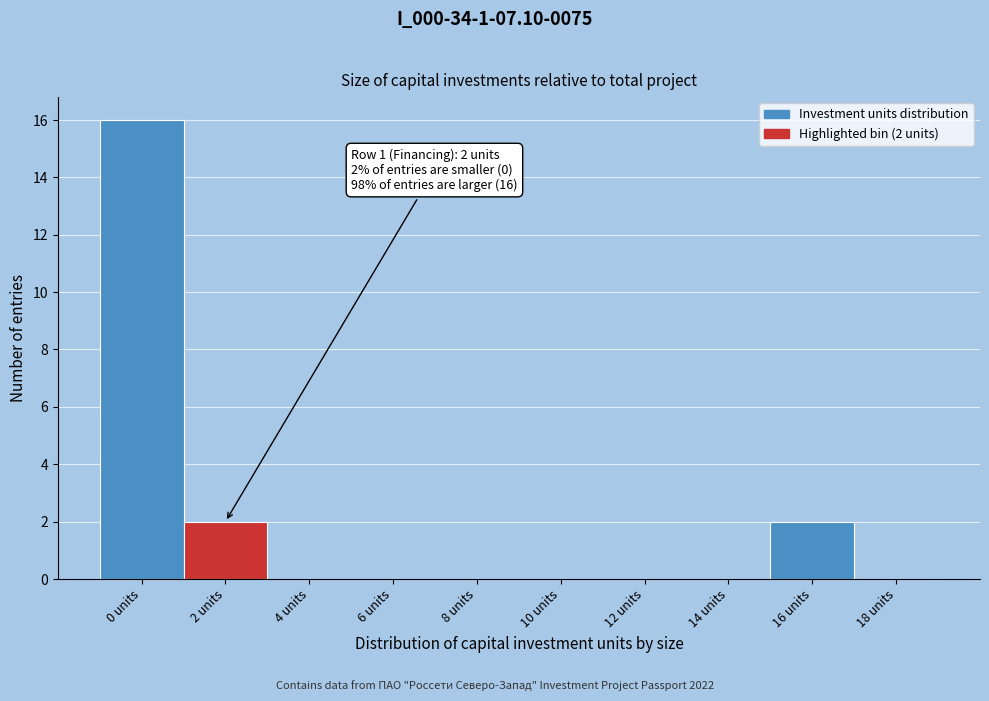

Reading left to right, list all the values displayed in this chart.

0 units=16	2 units=2	4 units=0	6 units=0	8 units=0	10 units=0	12 units=0	14 units=0	16 units=2	18 units=0